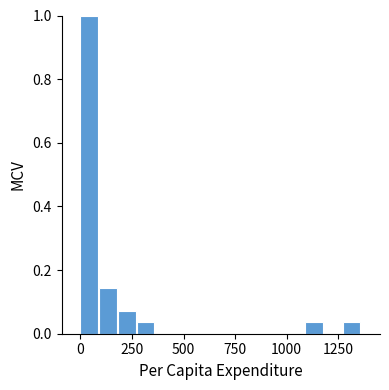

Read against the x-axis, roughly where is the centre of the tallest bar?

50